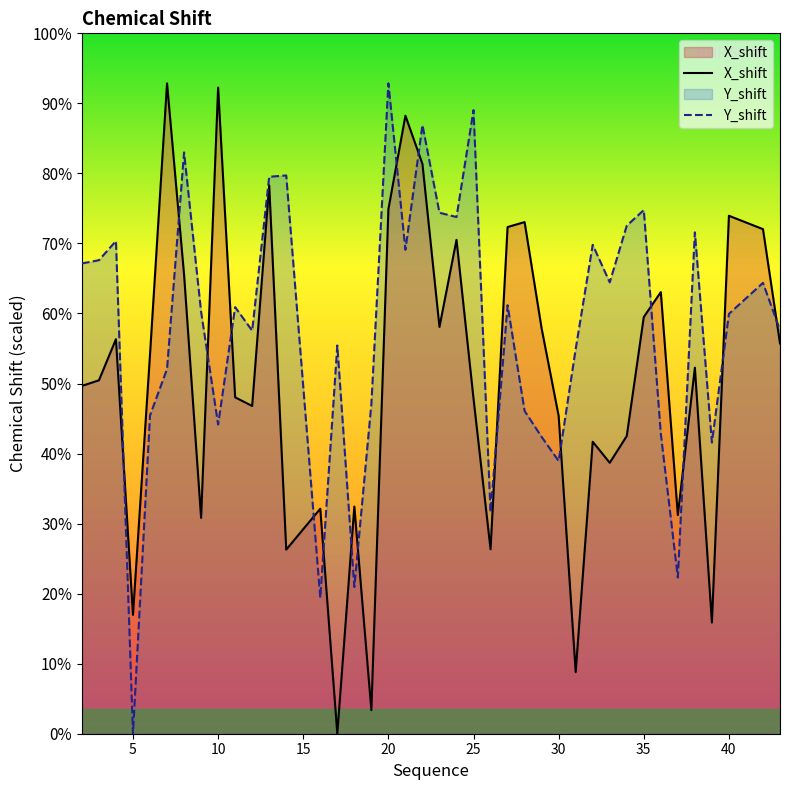

The Y_shift series shows 31.2 at 37. True or false?

True